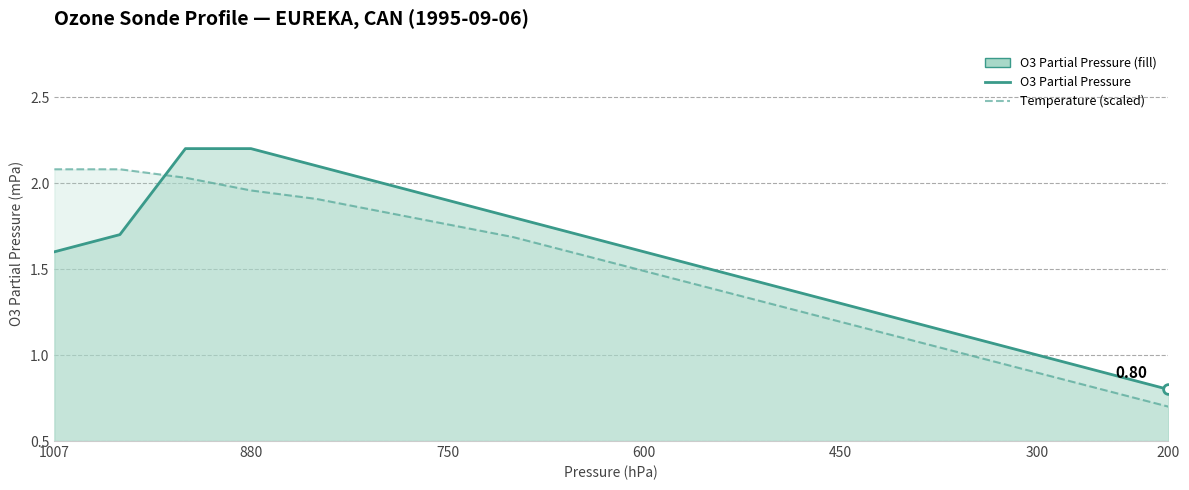

What is the sum of all Temperature (scaled) values?

26.8